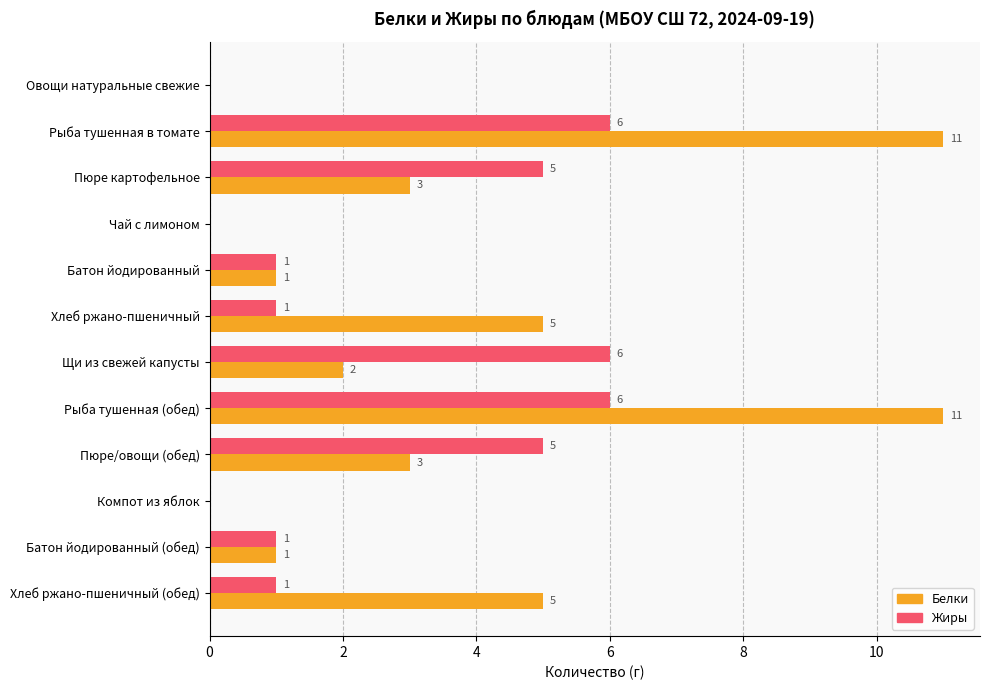

What is the sum of all Белки values?

42